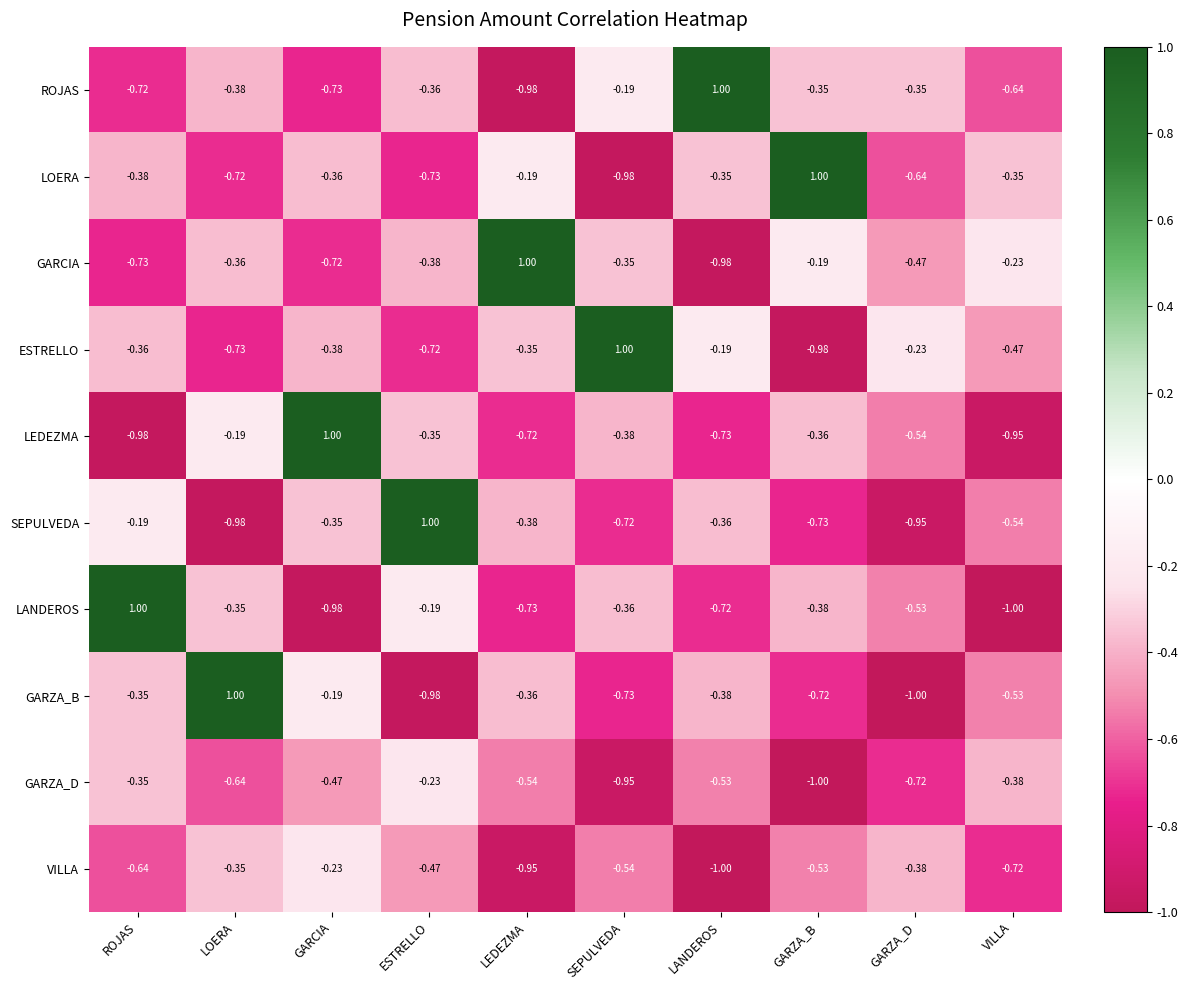

At which label does LEDEZMA reach its minimum?

ROJAS